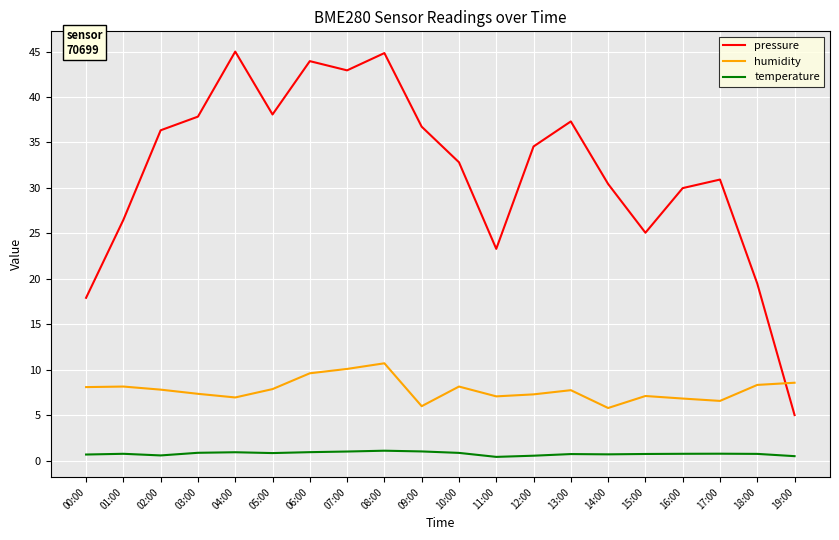

What is the sum of the pressure values at 04:00 and 03:00?

82.8